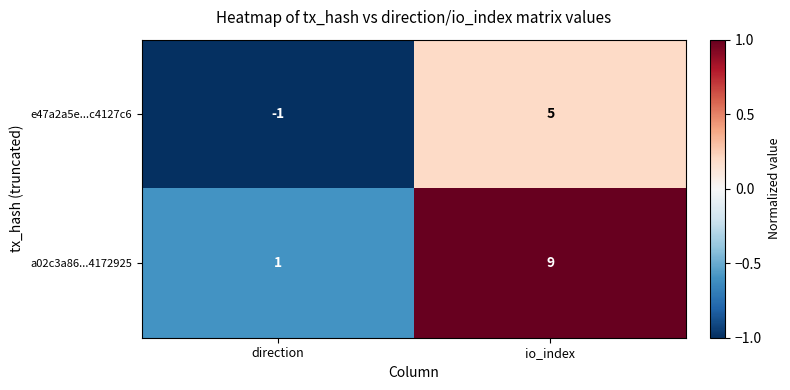

Reading left to right, list all the values displayed in this chart.

e47a2a5e...c4127c6: -1	5
a02c3a86...4172925: 1	9